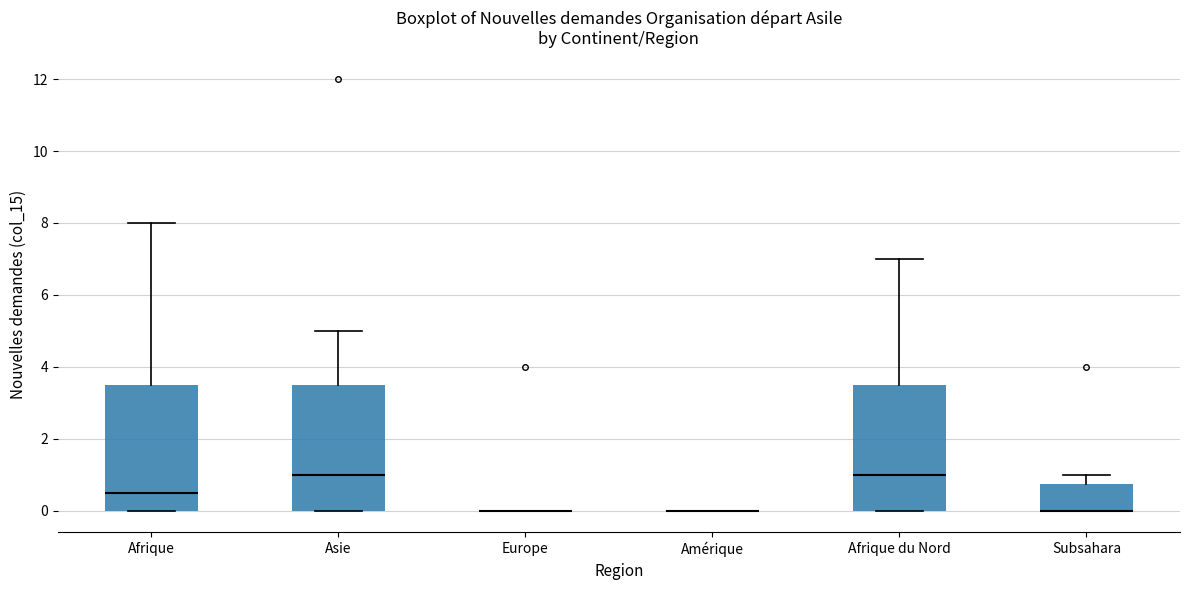

Reading left to right, transcribe this box plot: for each box, give where its median line is, the range the box spans, and where its two whiskers end, as read against the y-axis. The values are not printed on the chart, so give them approximately, as read against the axis.

Afrique: median 0.6, box 0.0 to 3.6, whiskers 0.0 to 8.0
Asie: median 1.0, box 0.0 to 3.6, whiskers 0.0 to 5.0
Europe: box collapsed to a line at 0.0, whiskers 0.0 to 0.0
Amérique: box collapsed to a line at 0.0, whiskers 0.0 to 0.0
Afrique du Nord: median 1.0, box 0.0 to 3.6, whiskers 0.0 to 7.0
Subsahara: median 0.0 (drawn on the box's lower edge), box 0.0 to 0.8, whiskers 0.0 to 1.0